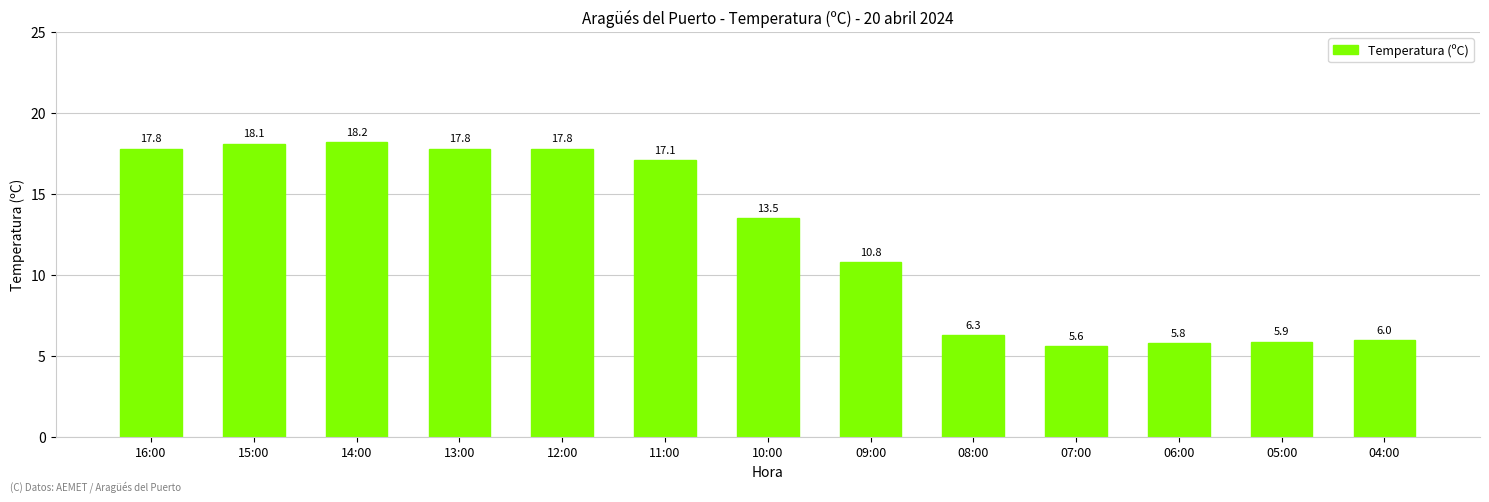

What is the label of the 13th bar from the right?

16:00